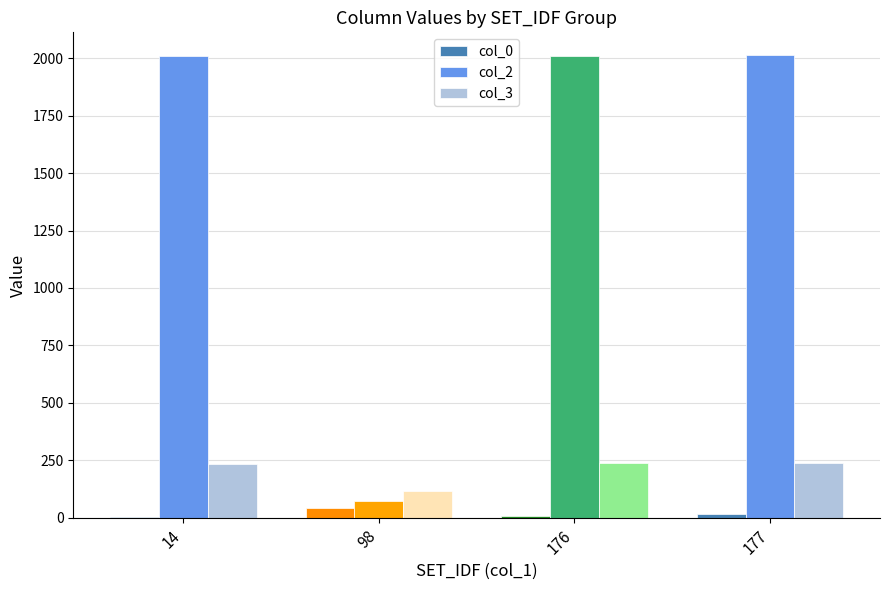

What is the highest value of the col_3 series?

238.0